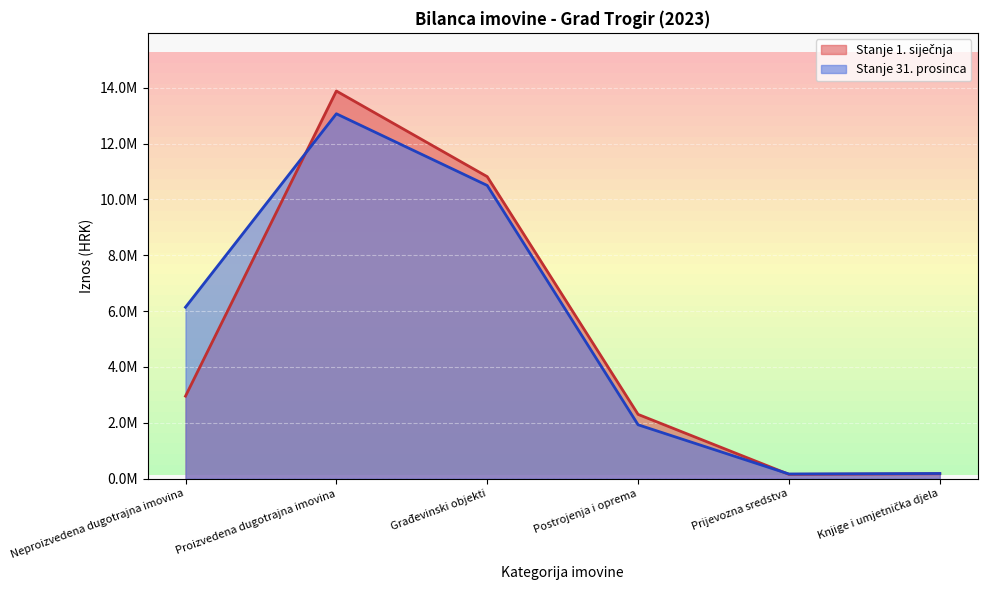

Reading right to left, transcribe all the data shown in this chart.

Stanje 1. siječnja: 174919.5	156014.5	2302647.1	10816813.1	13883987.6	2956643.9
Stanje 31. prosinca: 186620.6	168136.3	1931219.7	10501081.0	13068733.4	6140983.9